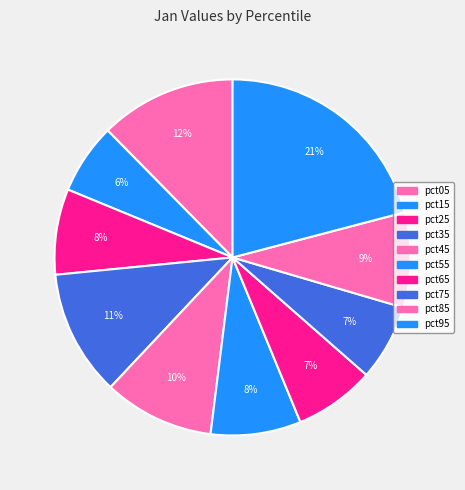

How many slices are in this pie chart?

10